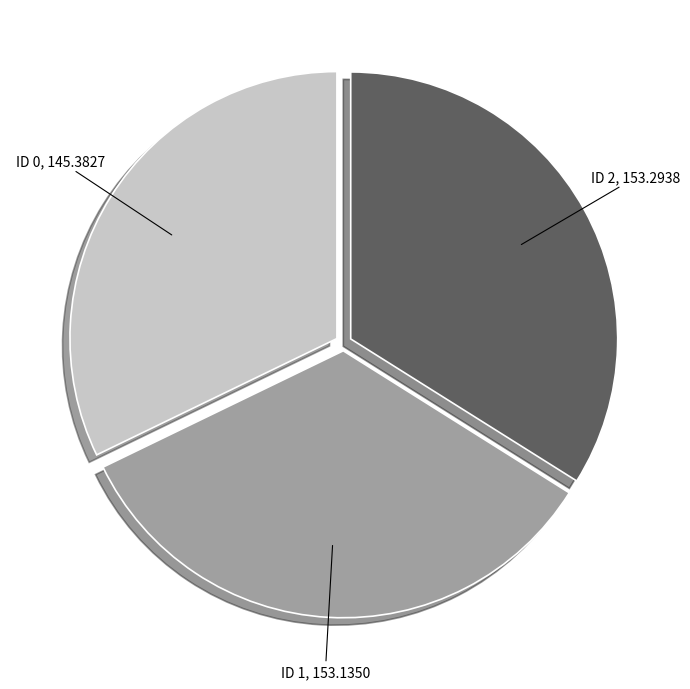

How many segments does this pie chart have?

3